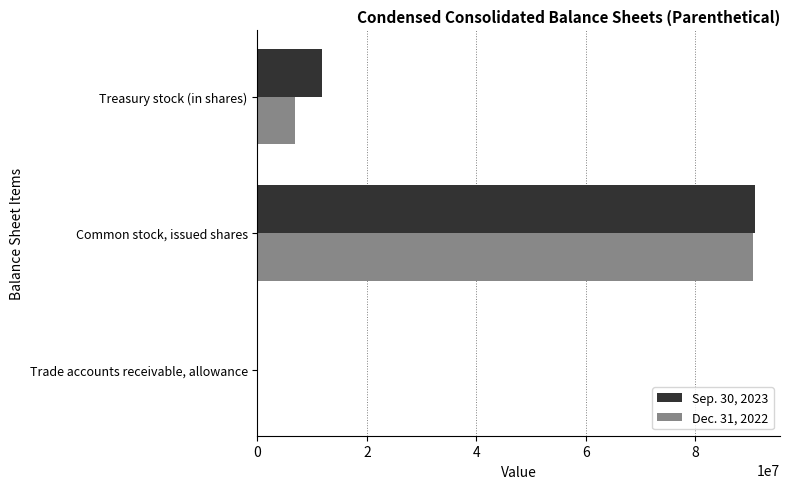

At which category does the chart reach its peak across all series?

Common stock, issued shares